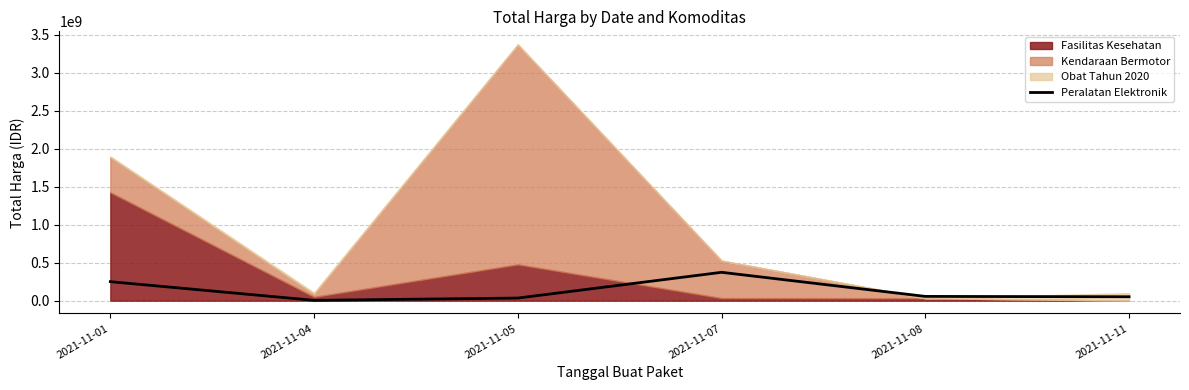

Reading right to left, what are all the values shown in this chart?

51601000	56152800	373404000	34292000	4350000	250350000